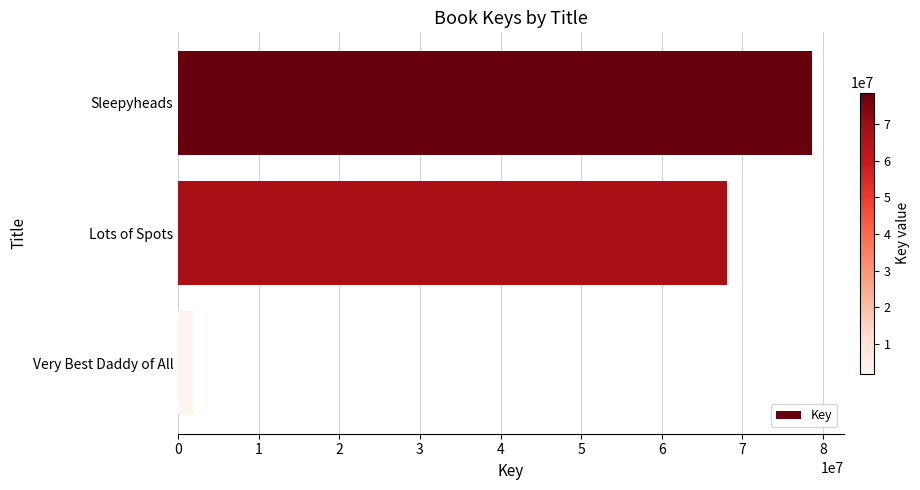

The value at Sleepyheads is 104973459. True or false?

False